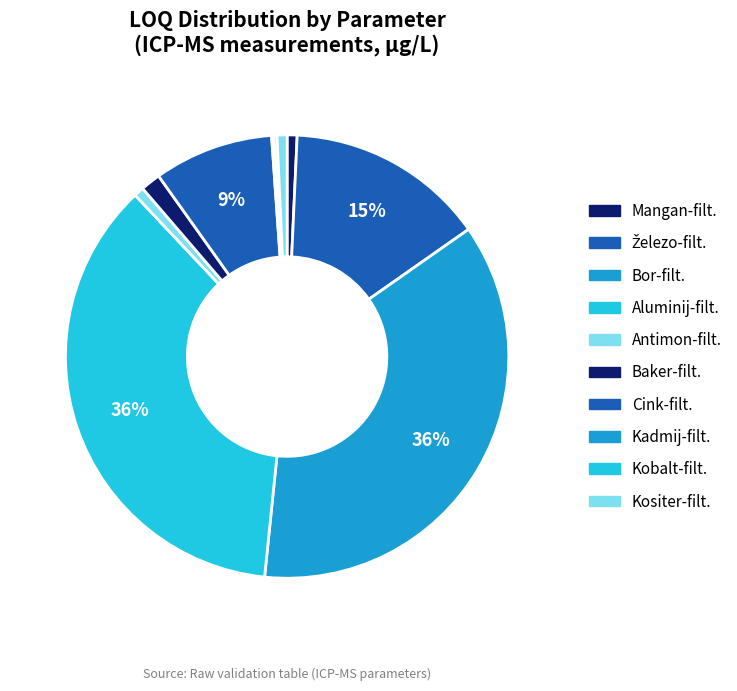

True or false: Mangan-filt. accounts for 9% of the total.

False